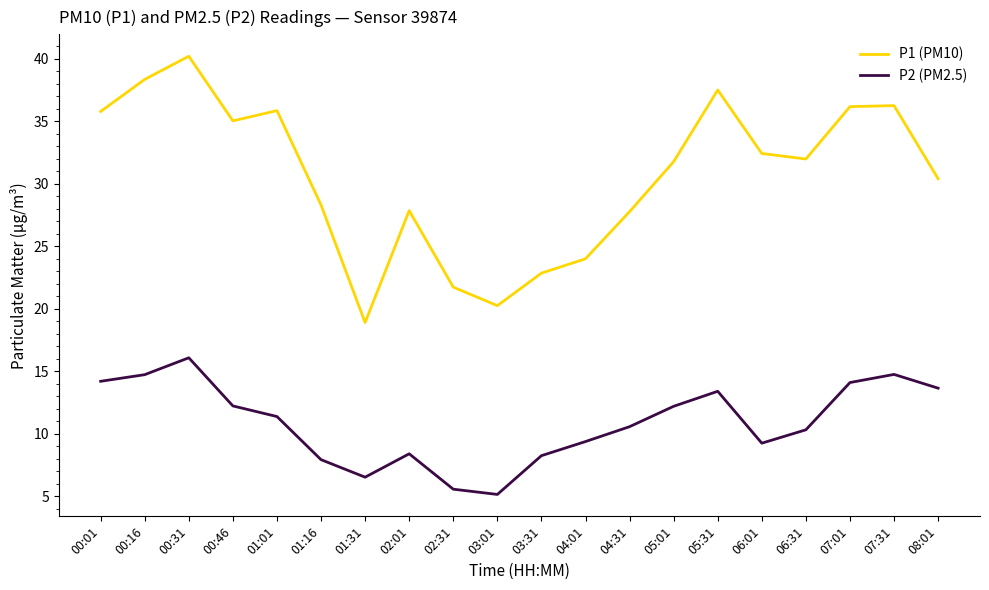

What is the difference between the P1 (PM10) values at 02:01 and 07:01?

8.3